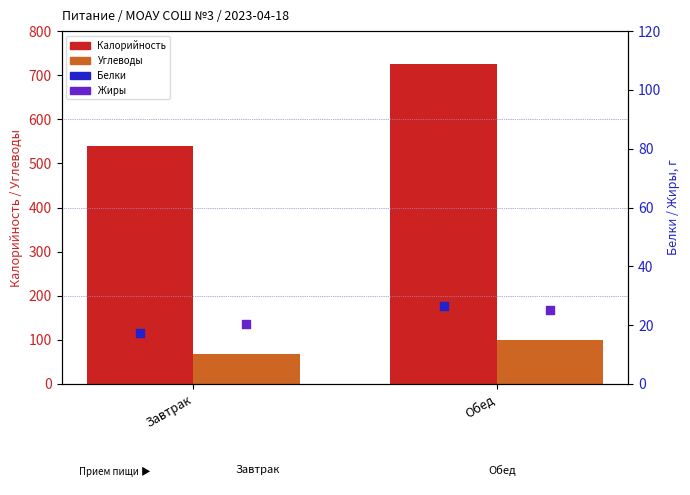

Which series contains the lowest Y value?

Белки